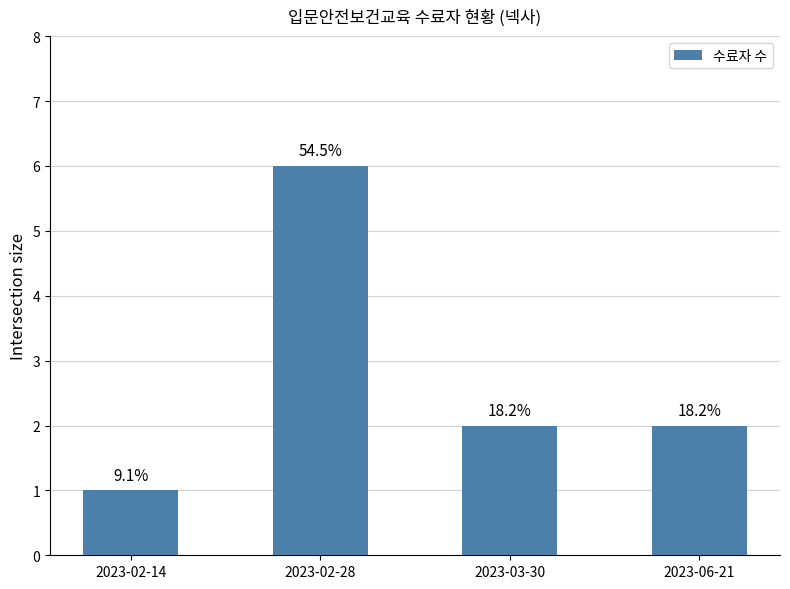

What is the smallest value displayed?

1